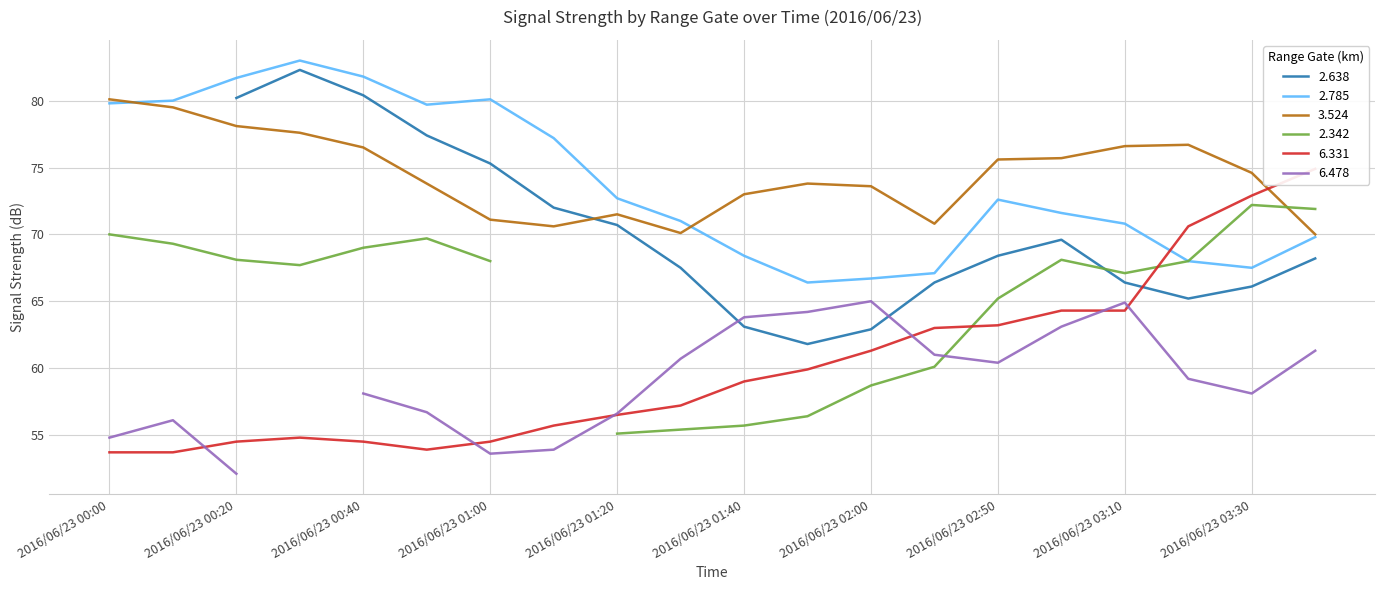

What is the value of the 6.331 point at the 14th from the left?

63.0